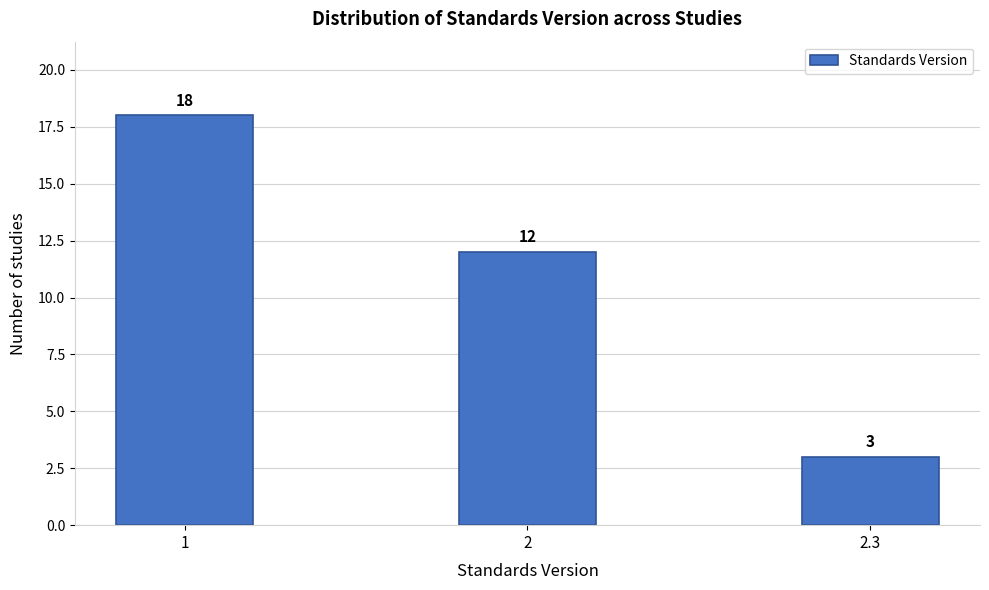

Reading right to left, what are all the values shown in this chart?

3	12	18